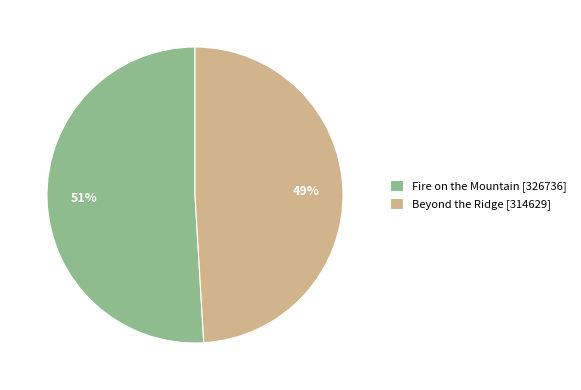

How many segments does this pie chart have?

2